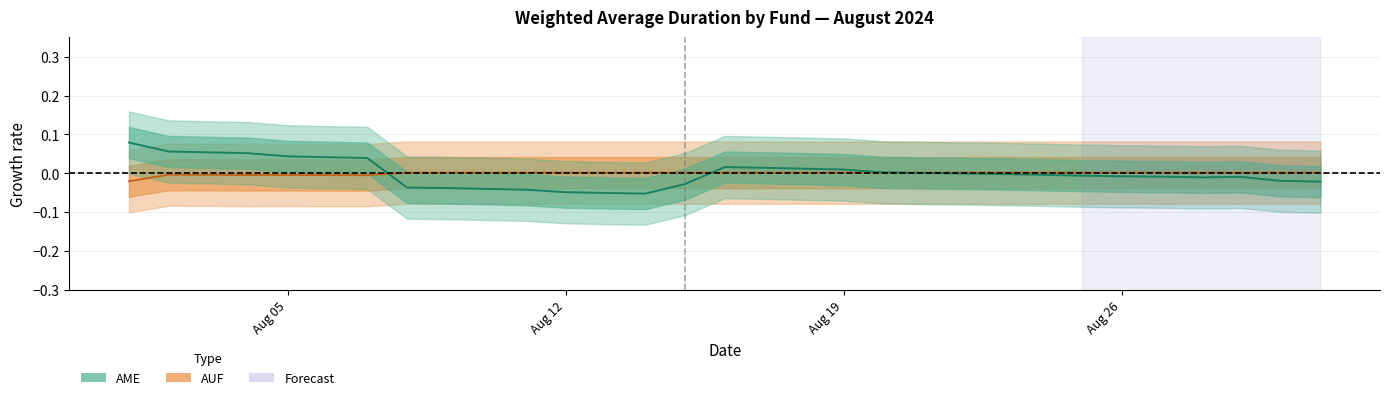

Is the value of AME at Aug 26 greater than the value of AUF at 15?

Yes